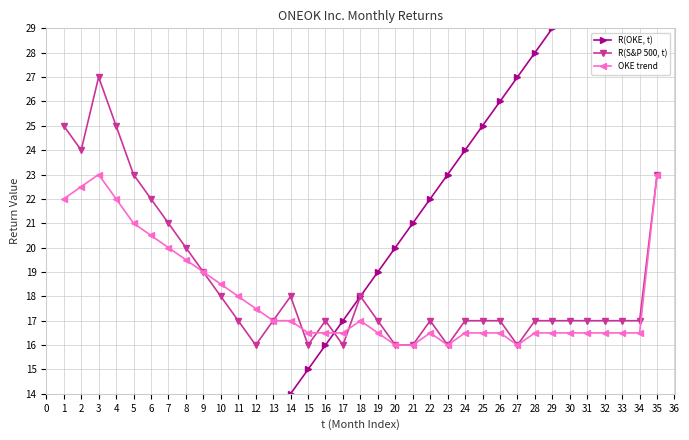

What is the value of the R(S&P 500, t) point at the 11th from the left?

17.0